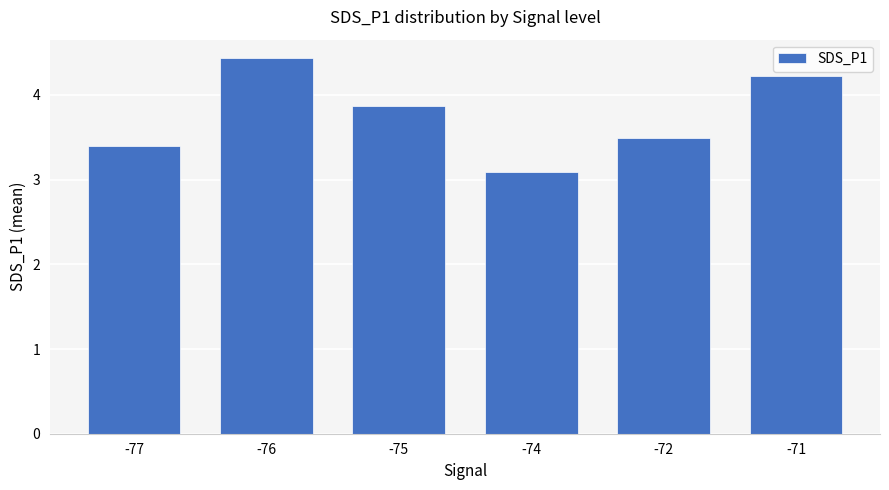

What is the change in value from -74 to -72?

+0.4